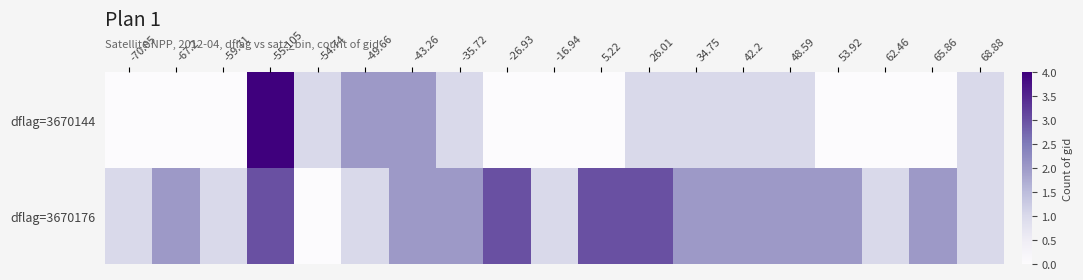

Which series has the largest total across all categories?

dflag=3670176